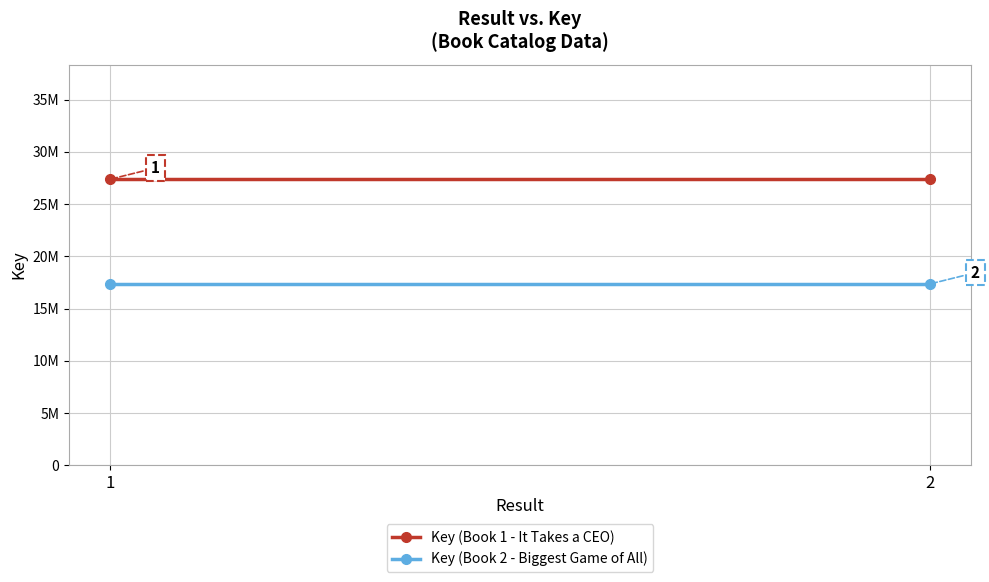

At how many categories does at least one series exceed 22189962?

2